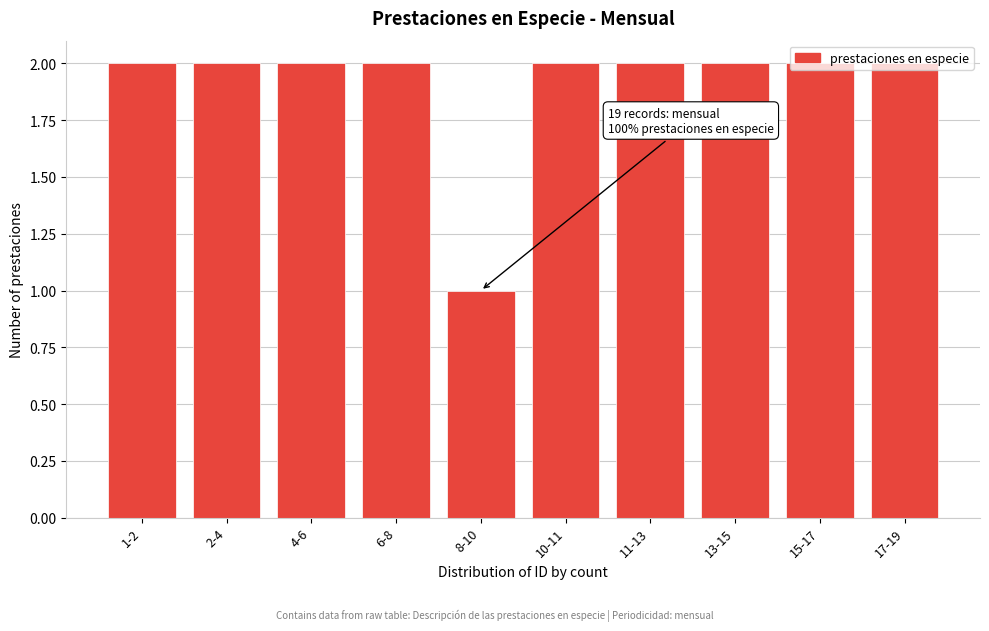

What is the ratio of the value at 2-4 to the value at 1-2?

1.0